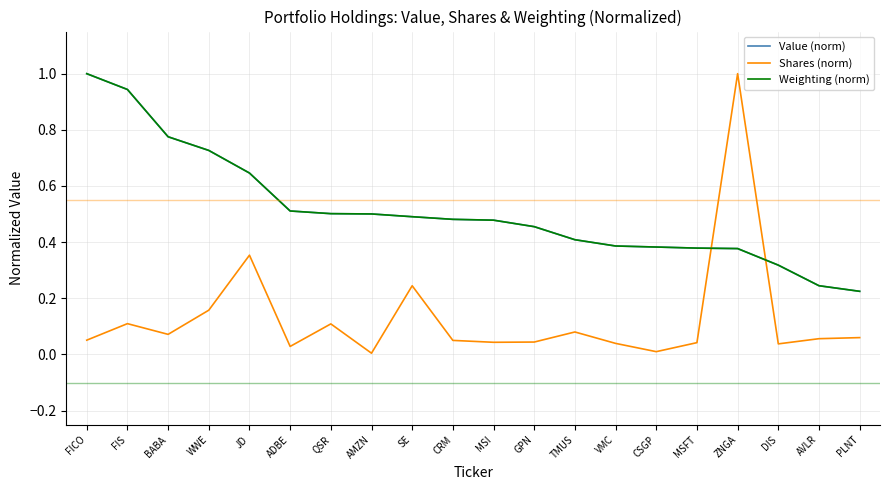

What position from the left is QSR?

7